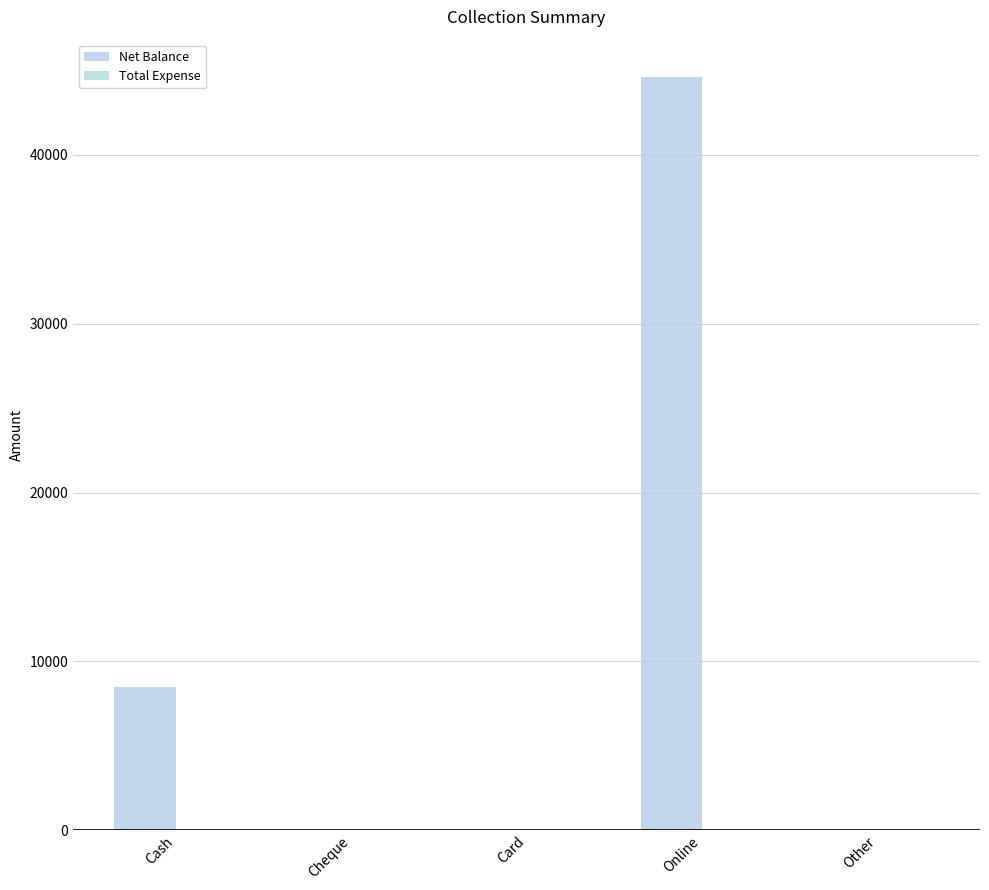

Count the number of categories in the chart.

5